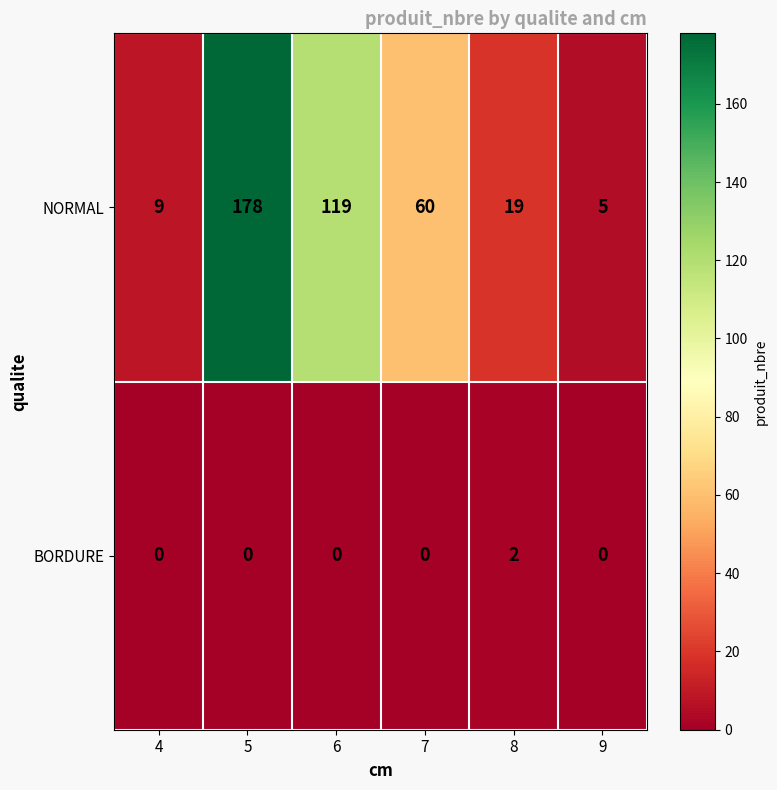

Reading left to right, transcribe all the data shown in this chart.

NORMAL: 4=9	5=178	6=119	7=60	8=19	9=5
BORDURE: 4=0	5=0	6=0	7=0	8=2	9=0